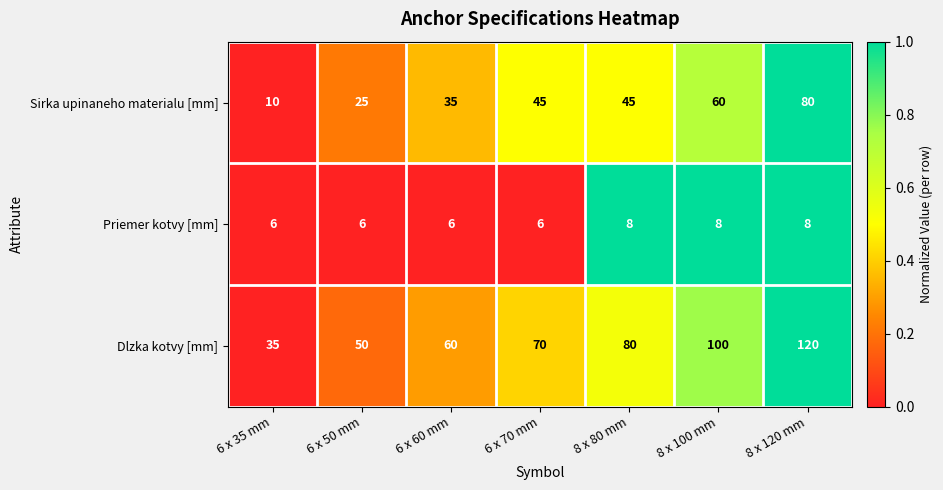

Reading left to right, what are all the values shown in this chart?

Sirka upinaneho materialu [mm]: 10	25	35	45	45	60	80
Priemer kotvy [mm]: 6	6	6	6	8	8	8
Dlzka kotvy [mm]: 35	50	60	70	80	100	120